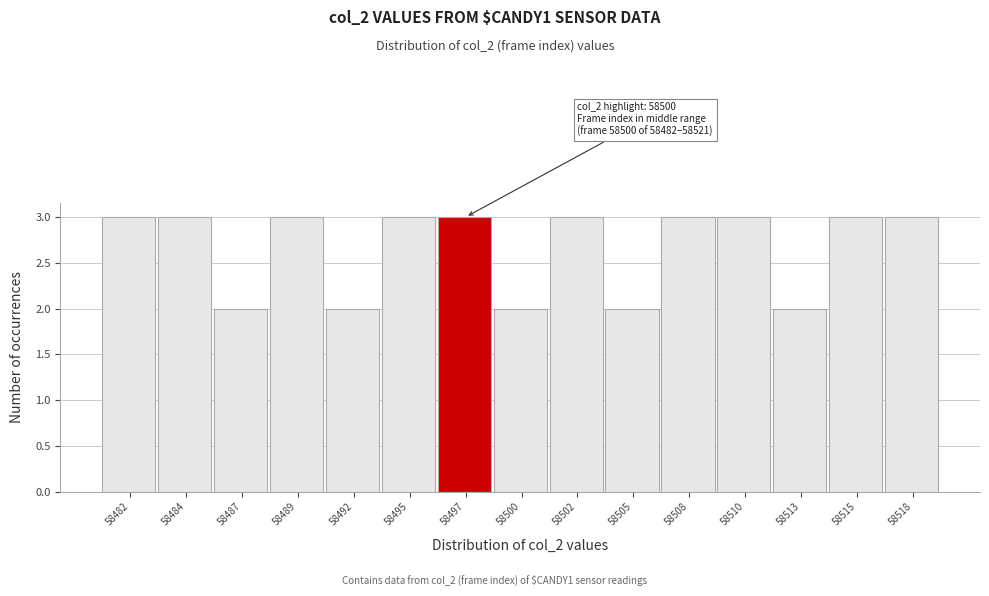

Reading right to left, what are all the values shown in this chart?

58518=3	58515=3	58513=2	58510=3	58508=3	58505=2	58502=3	58500=2	58497=3	58495=3	58492=2	58489=3	58487=2	58484=3	58482=3